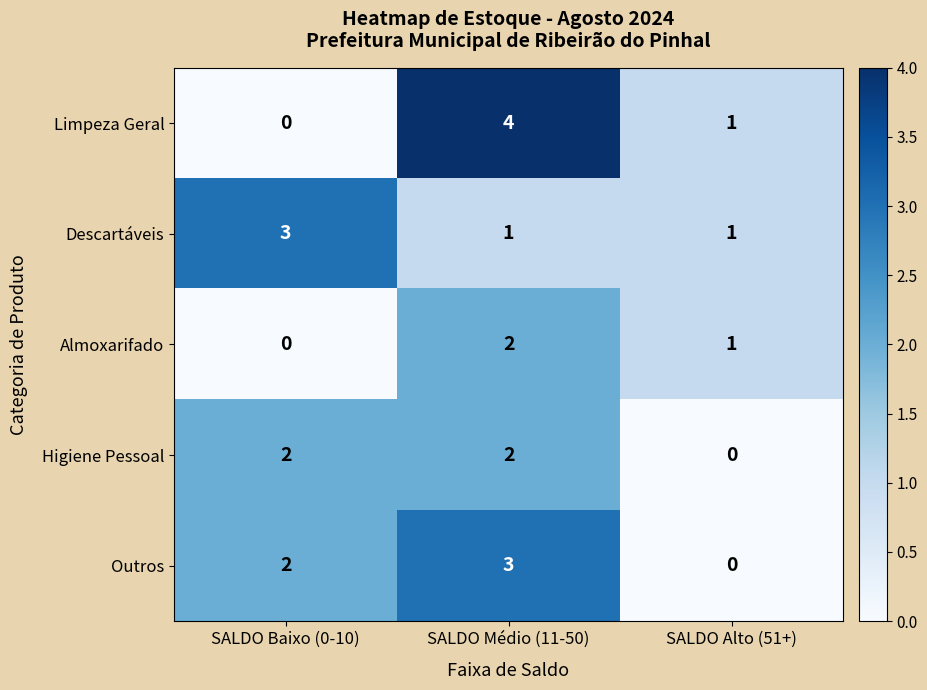

Reading left to right, what are all the values shown in this chart?

Limpeza Geral: 0	4	1
Descartáveis: 3	1	1
Almoxarifado: 0	2	1
Higiene Pessoal: 2	2	0
Outros: 2	3	0